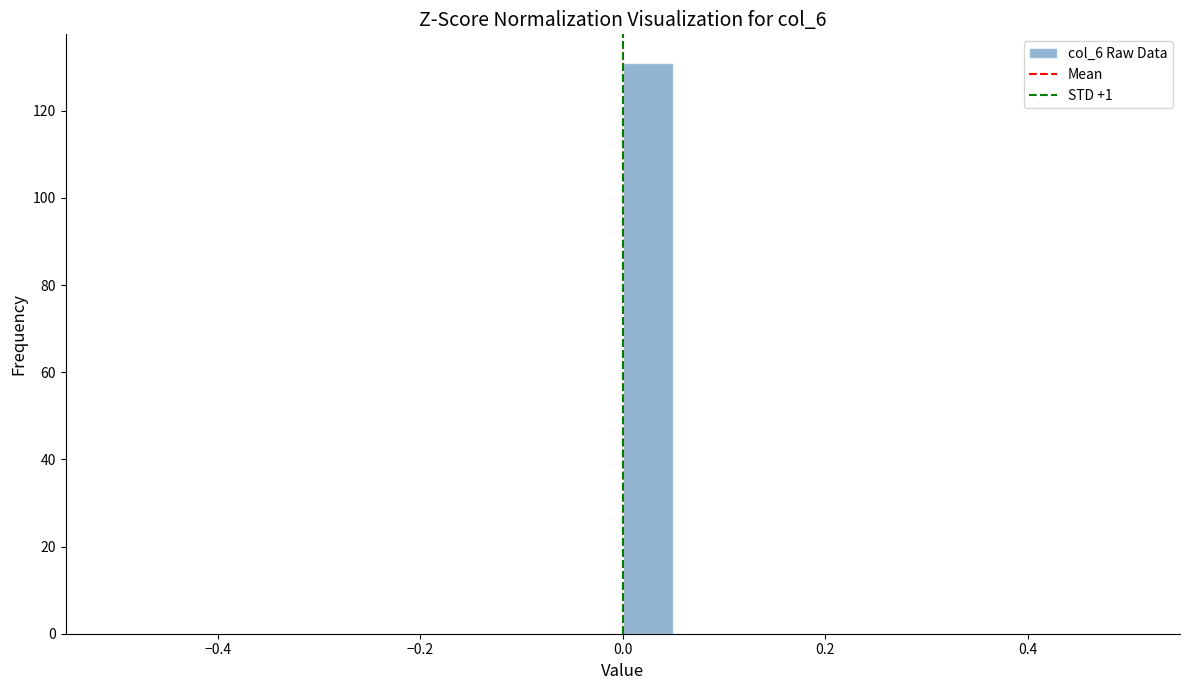

Around what value on the x-axis is the tallest bar? Give the approximate position of its centre, as read against the axis.

0.02